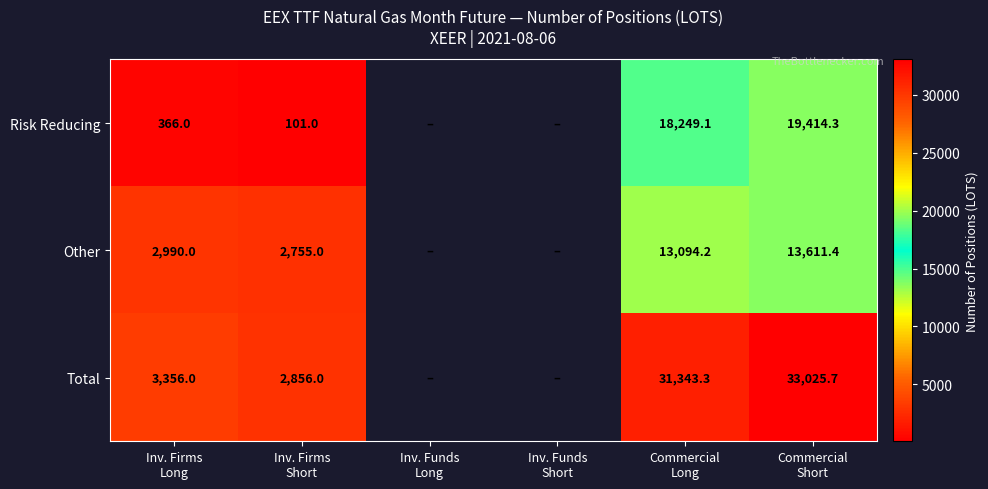

Which series has the widest spread of values?

Total